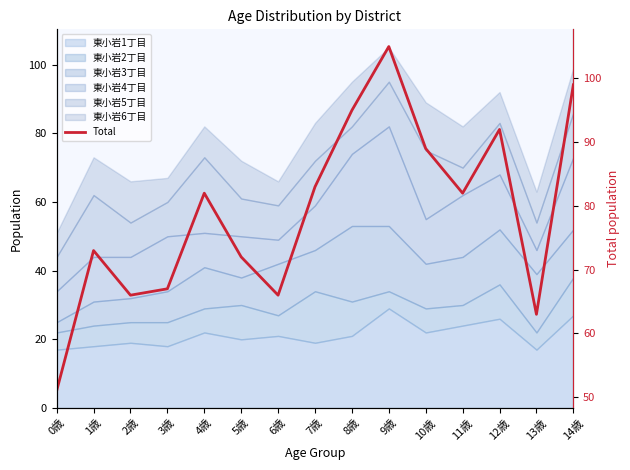

At which category does the data reach its first local peak?

1歳